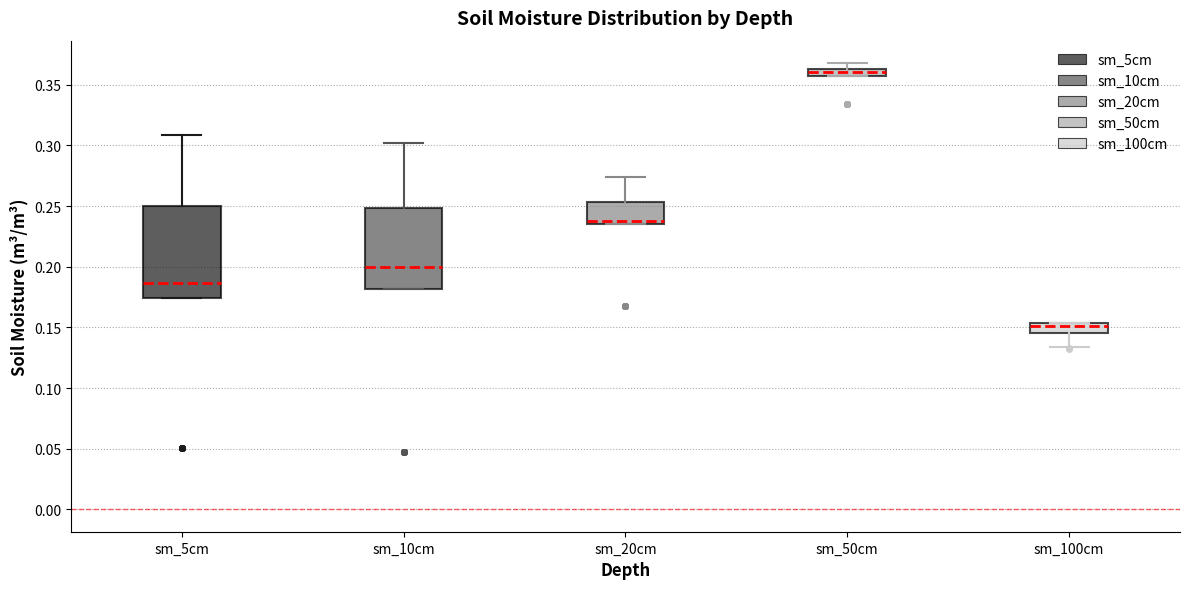

Which box's median line is the lowest?

sm_100cm